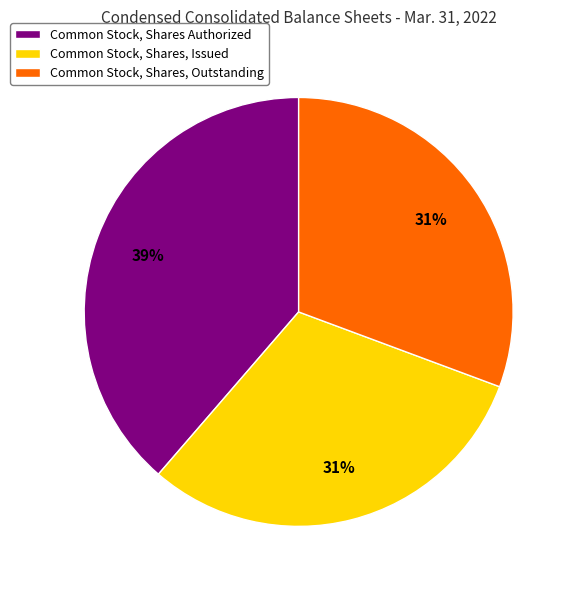

The Common Stock, Shares Authorized slice represents 39% of the pie. True or false?

True